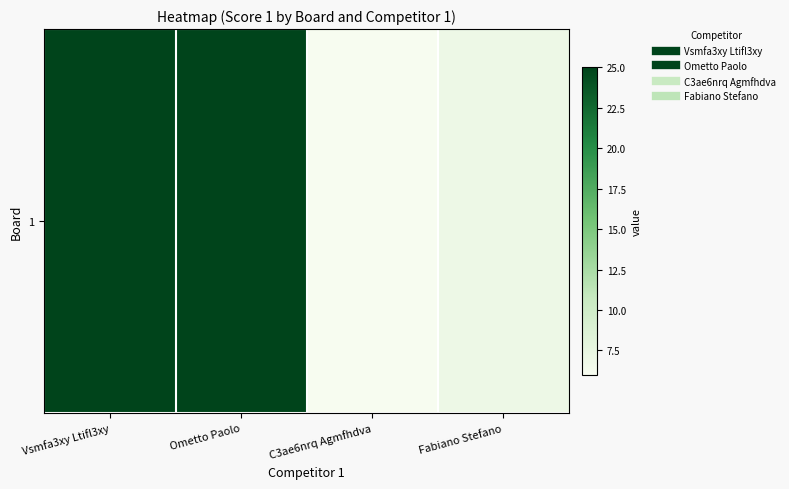

Which has a higher value, Vsmfa3xy Ltifl3xy or C3ae6nrq Agmfhdva?

Vsmfa3xy Ltifl3xy